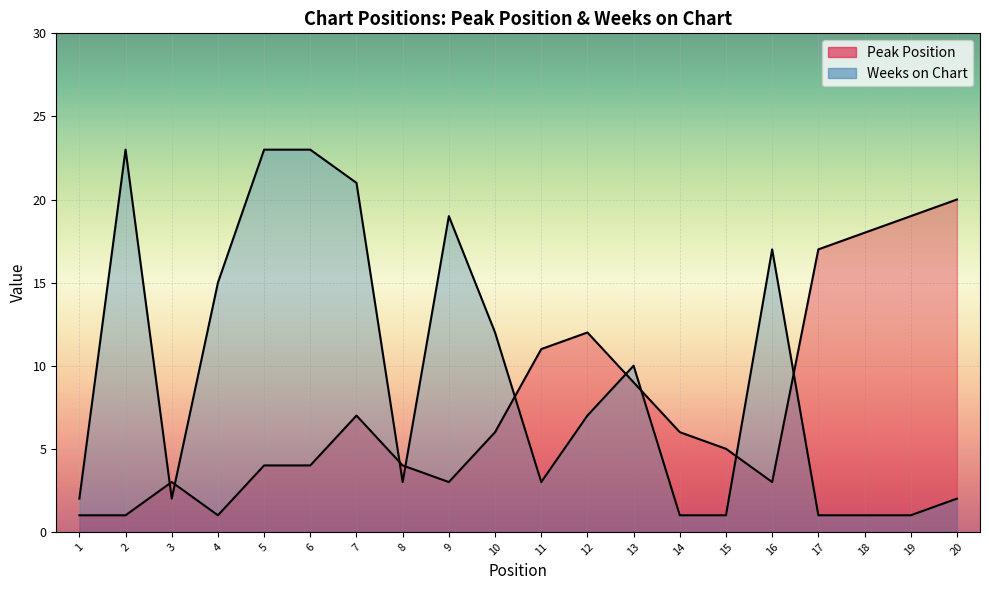

What is the sum of the Peak Position values at 2 and 12?

13